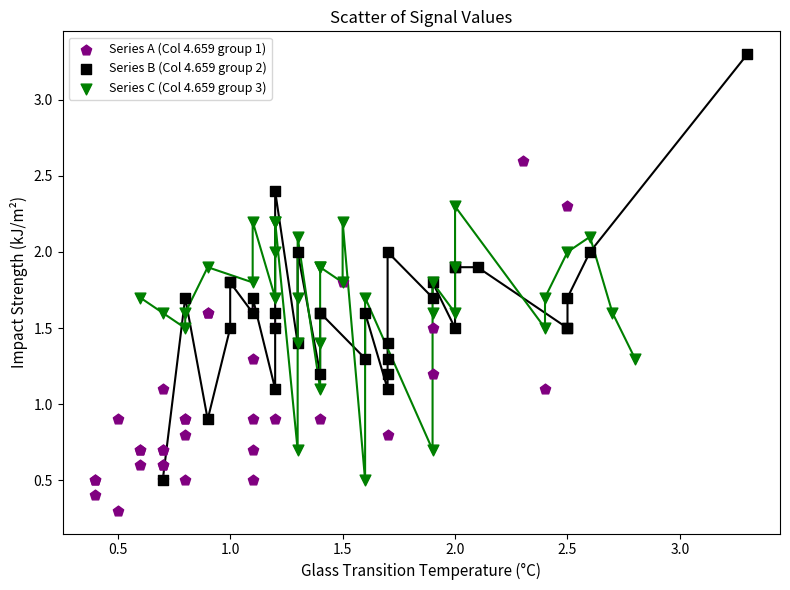

Which series has the largest Y range (max minus min)?

Series B (Col 4.659 group 2)